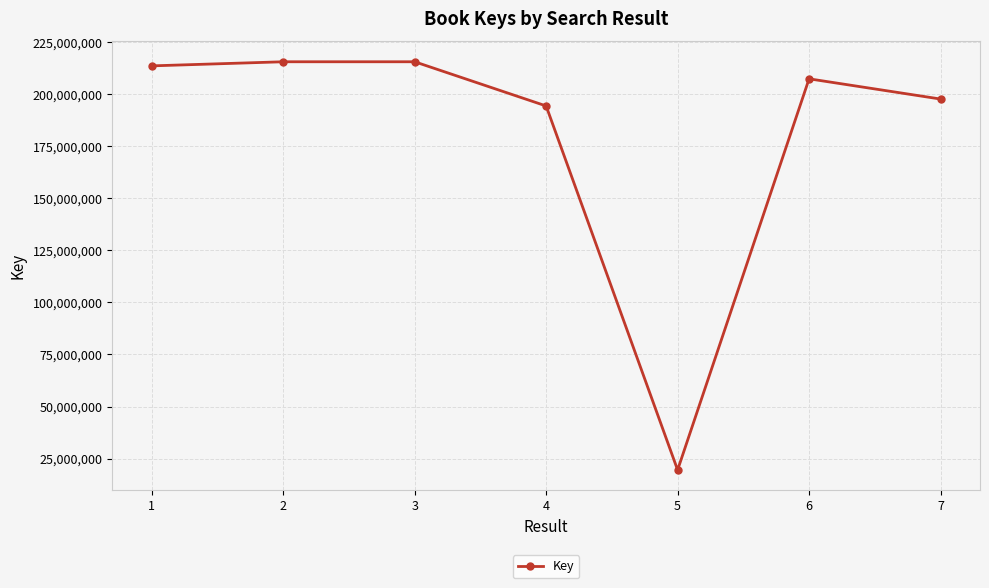

What is the maximum value shown in the chart?

215475590